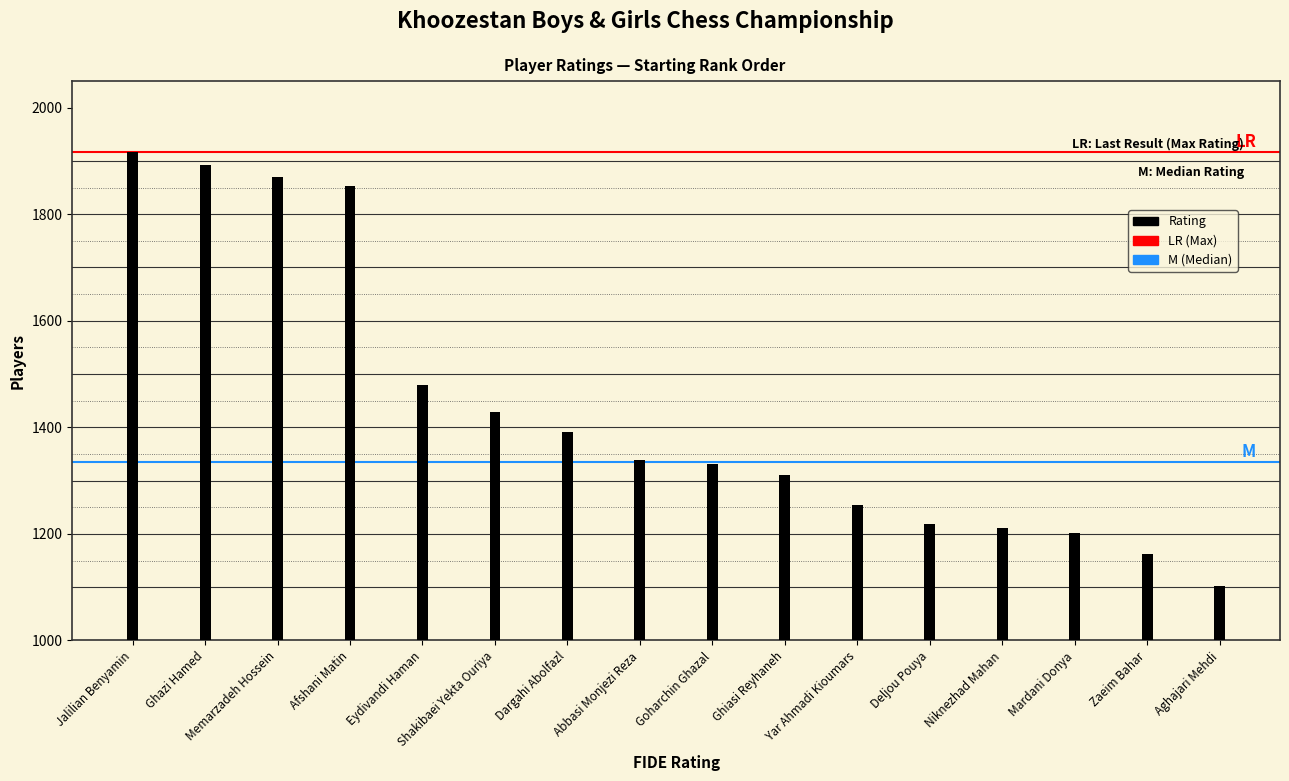

What is the difference between the values at Zaeim Bahar and Memarzadeh Hossein?

707